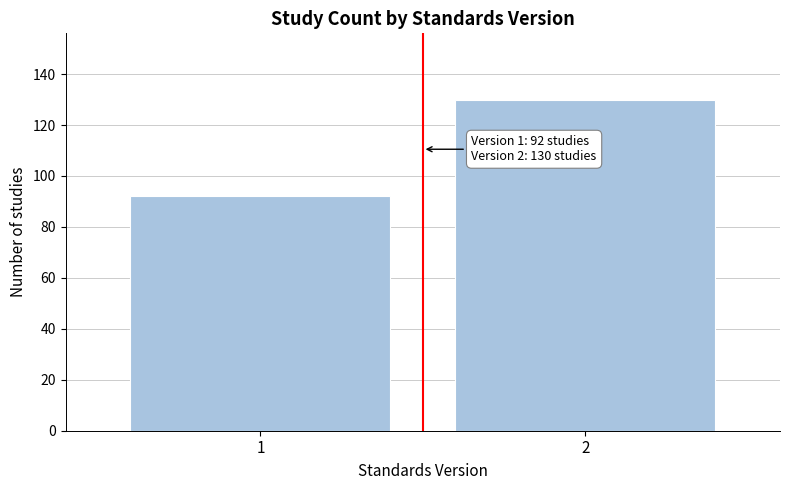

Reading left to right, extract all data points from this chart.

92	130